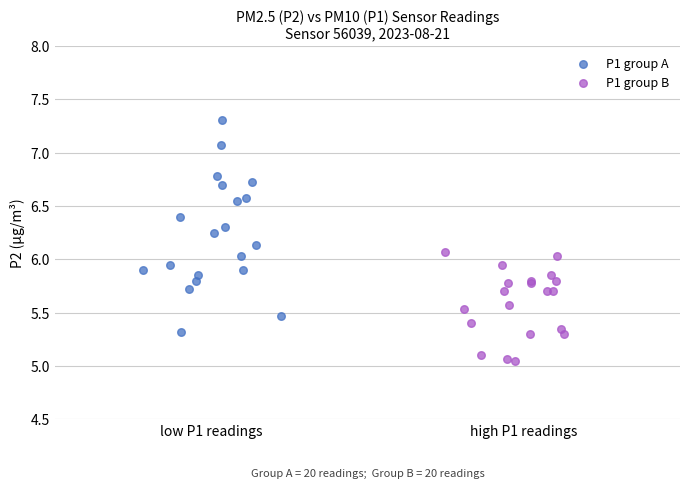

Which series contains the highest Y value?

P1 group A